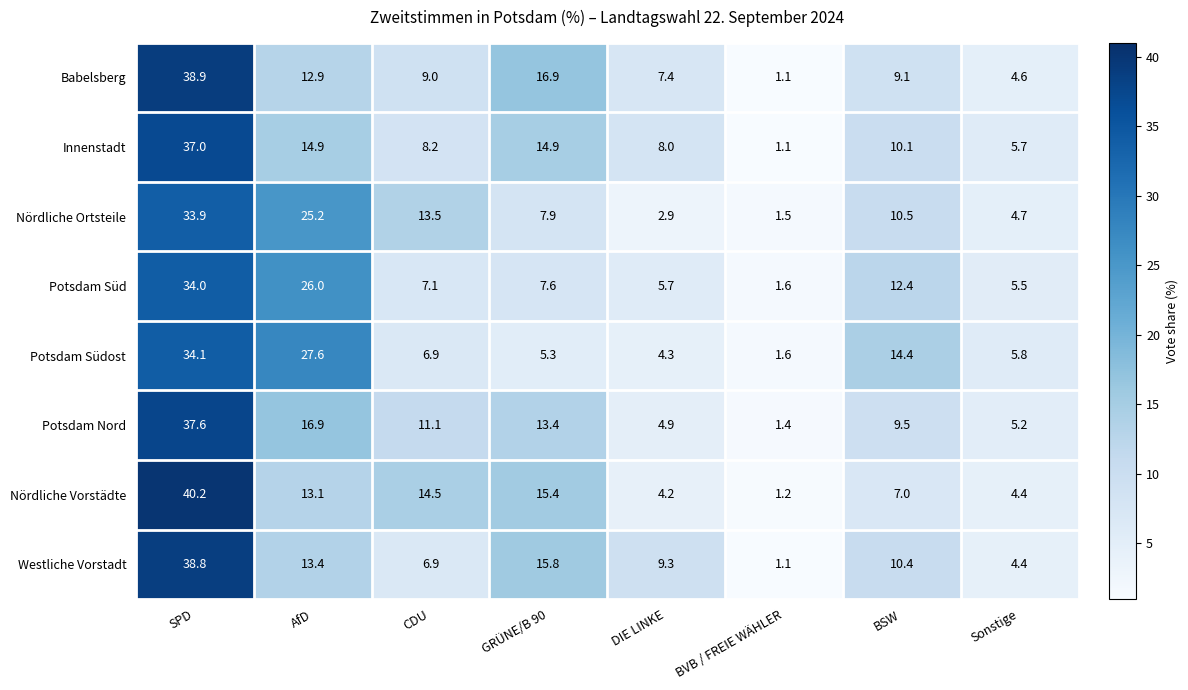

At which label is Nördliche Ortsteile closest to 17?

CDU